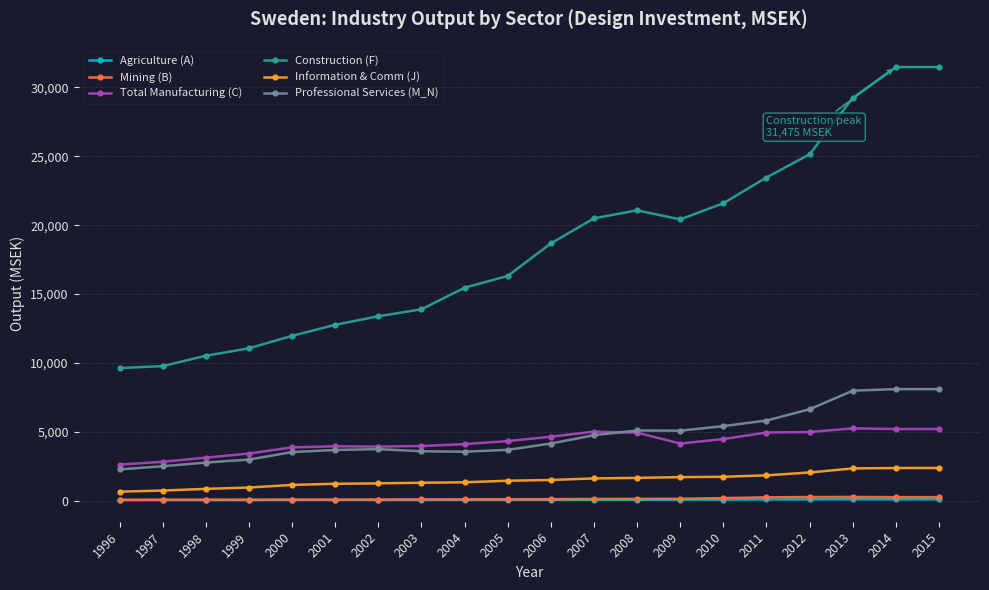

Is the value of Construction (F) at 2012 greater than the value of Professional Services (M_N) at 2009?

Yes